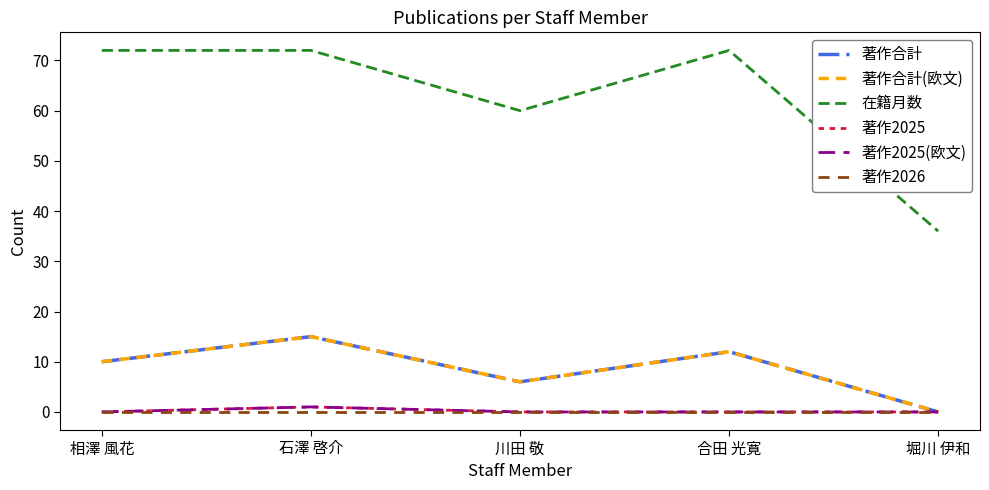

True or false: 在籍月数 has a value of 72 at 石澤 啓介.

True